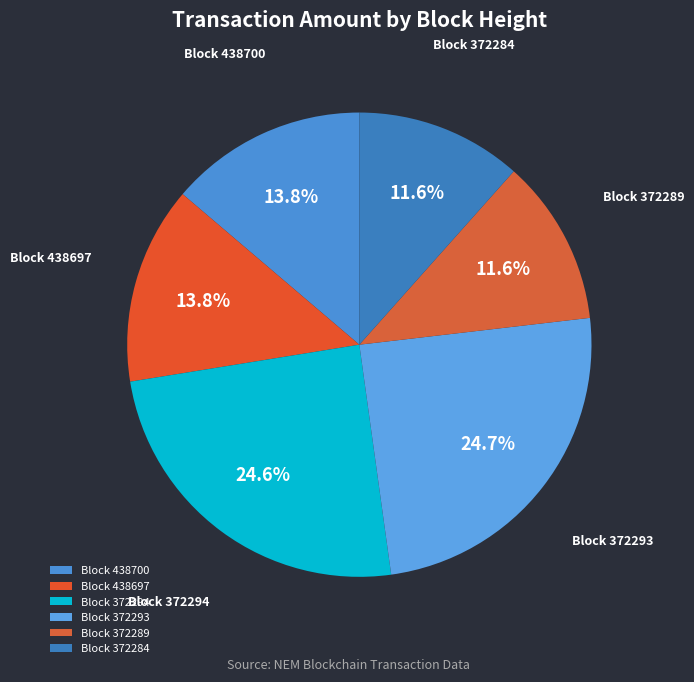

What is the ratio of the value at Block 372294 to the value at Block 372293?

1.0